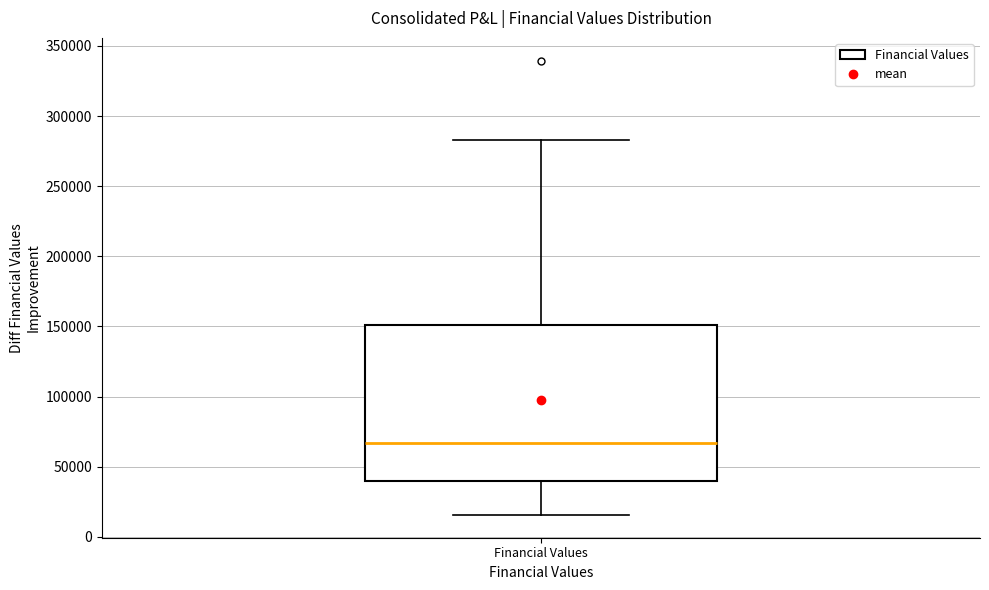

Read this box plot against the y-axis: the position of the median line, the range covered by the box, and the ends of both whiskers. The values are not printed on the chart, so give them approximately, as read against the axis.

median 65000, box 40000 to 150000, whiskers 15000 to 285000